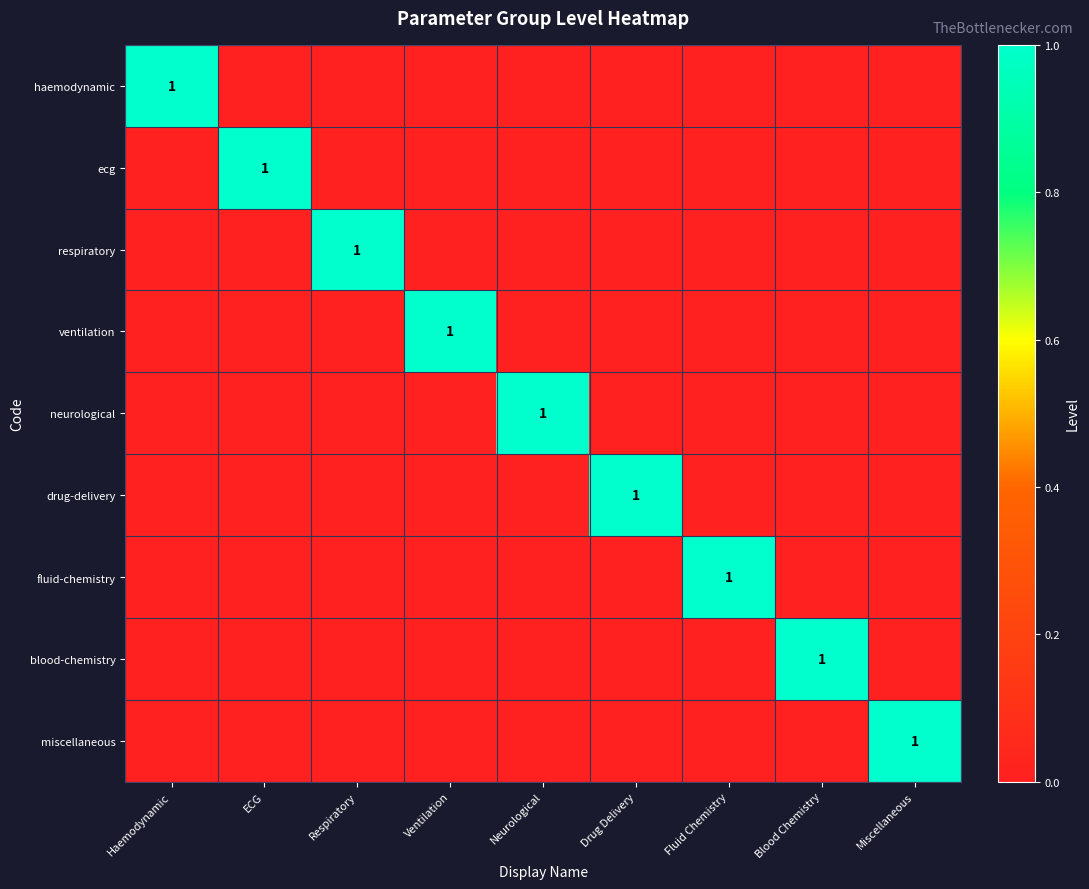

The respiratory series shows 0 at Respiratory. True or false?

False